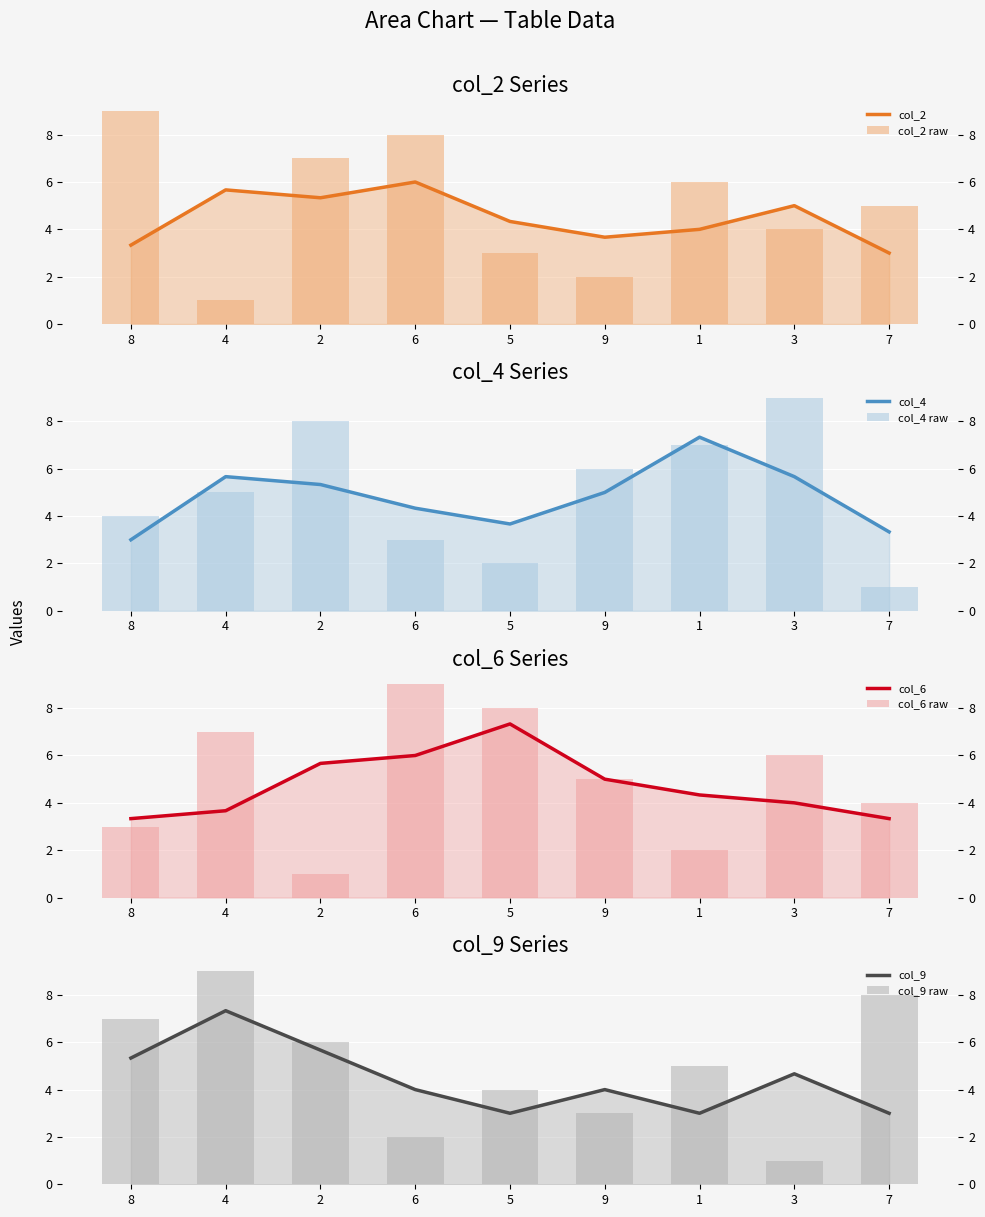

What is the label of the 8th bar from the right?

4